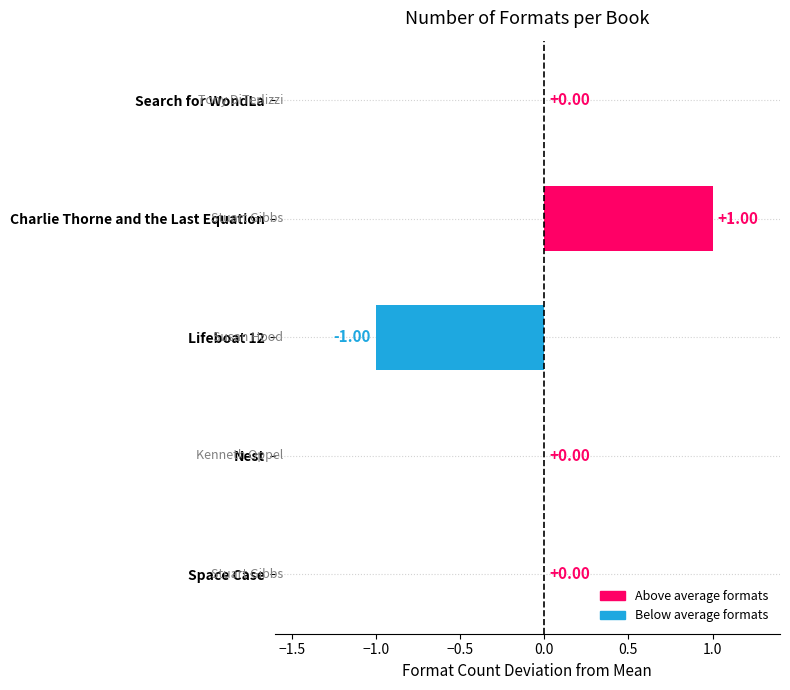

What is the change in value from Search for WondLa to Charlie Thorne and the Last Equation?

+1